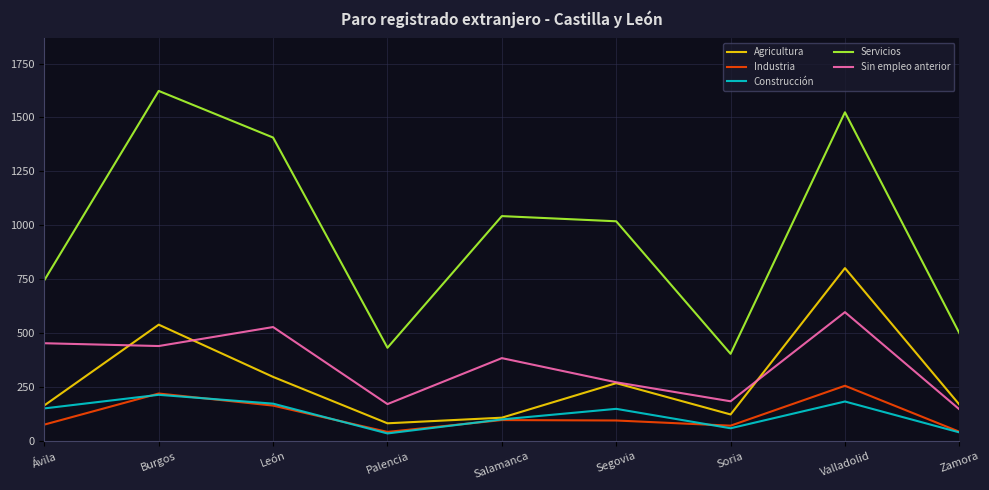

How many categories are shown in the chart?

9